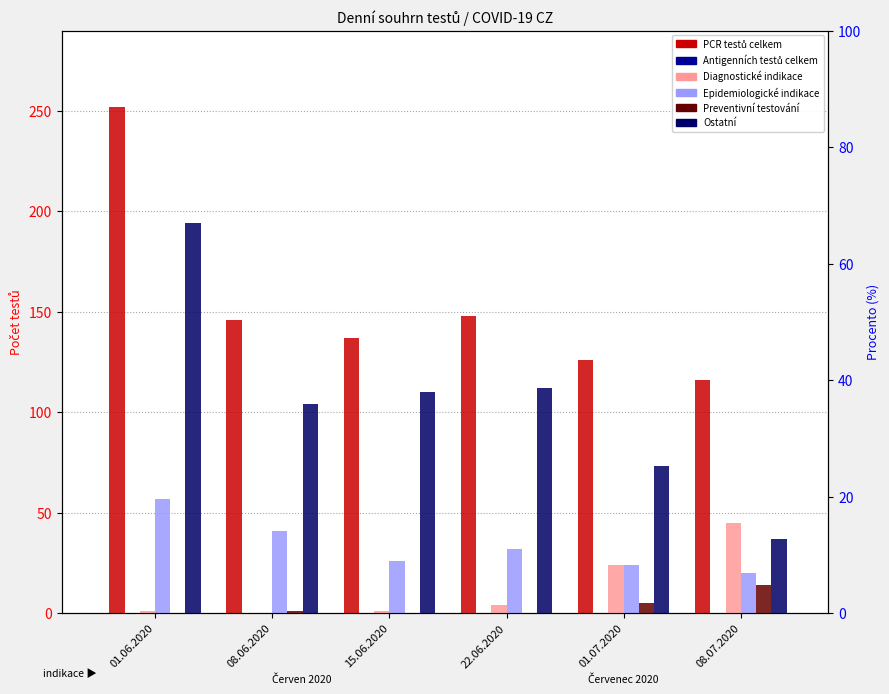

The Preventivní testování series shows 8 at 01.06.2020. True or false?

False